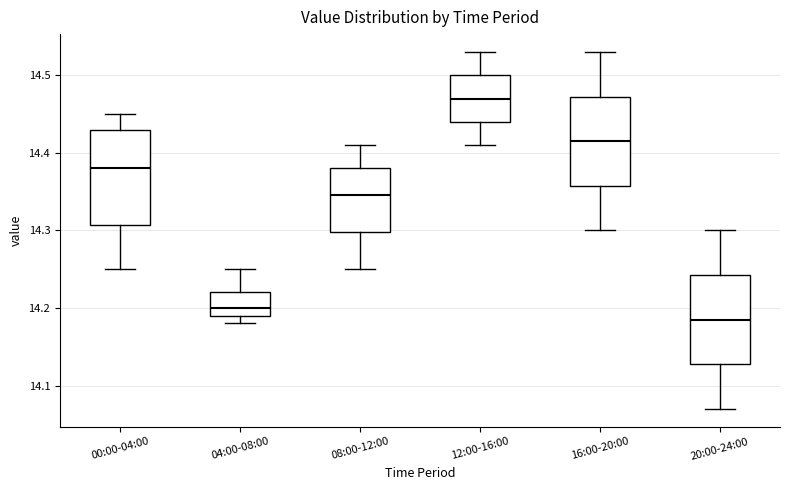

Where is the lower edge of the box for 20:00-24:00 on the y-axis? The values are not printed on the chart, so give them approximately, as read against the axis.

14.13